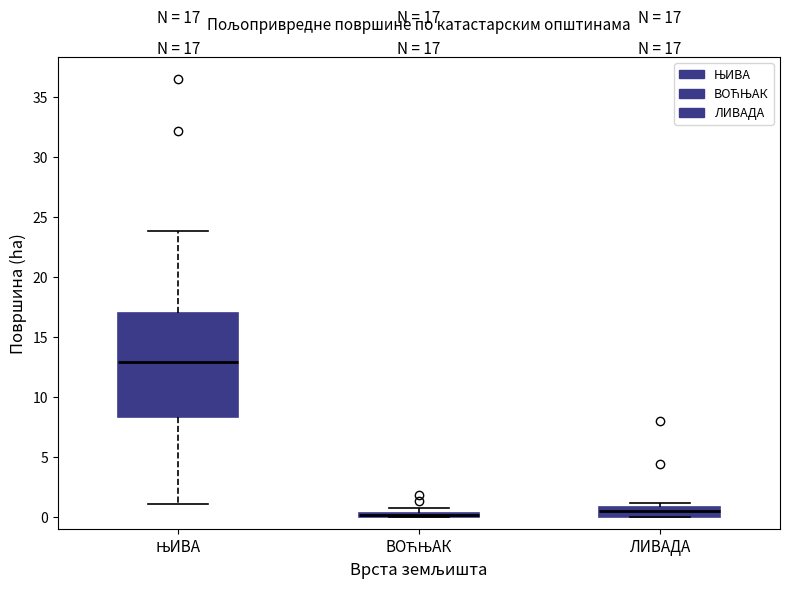

Which box is the tallest, from its lower edge to its upper edge?

ЊИВА